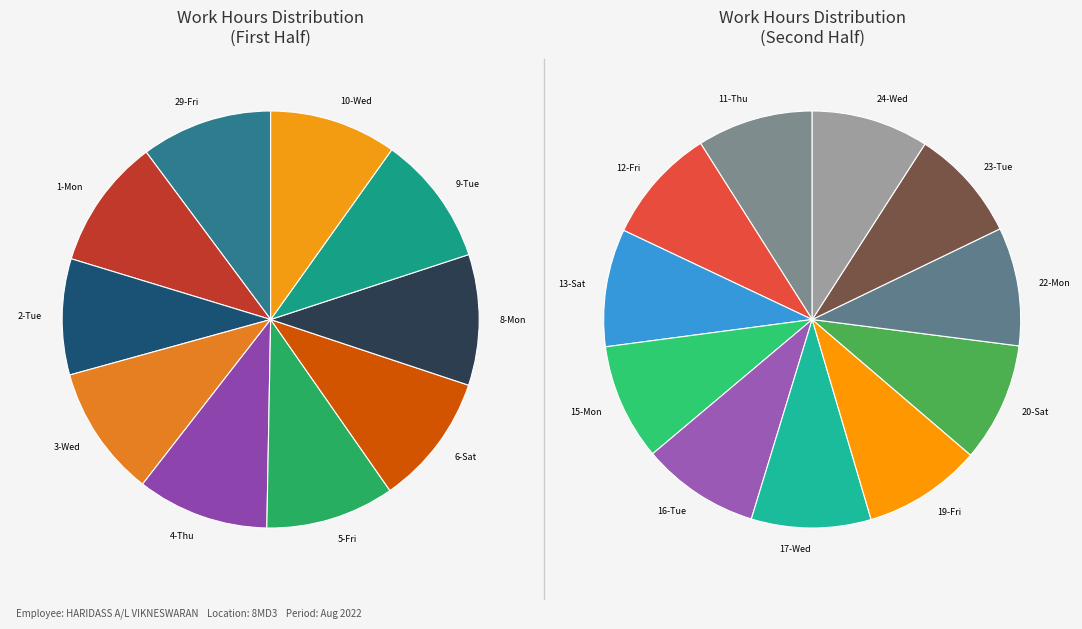

Combined, do 22-Mon and 6-Sat account for over 50%?

No